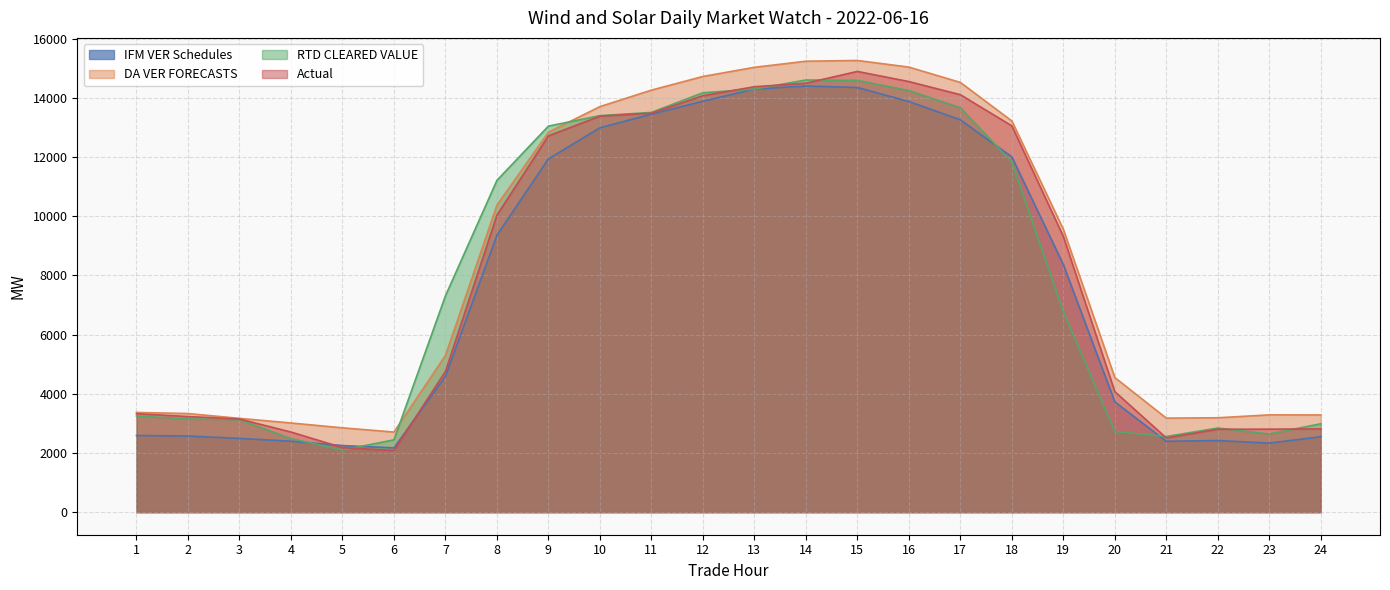

What is the value of the IFM VER Schedules point at the 20th from the left?

3726.4